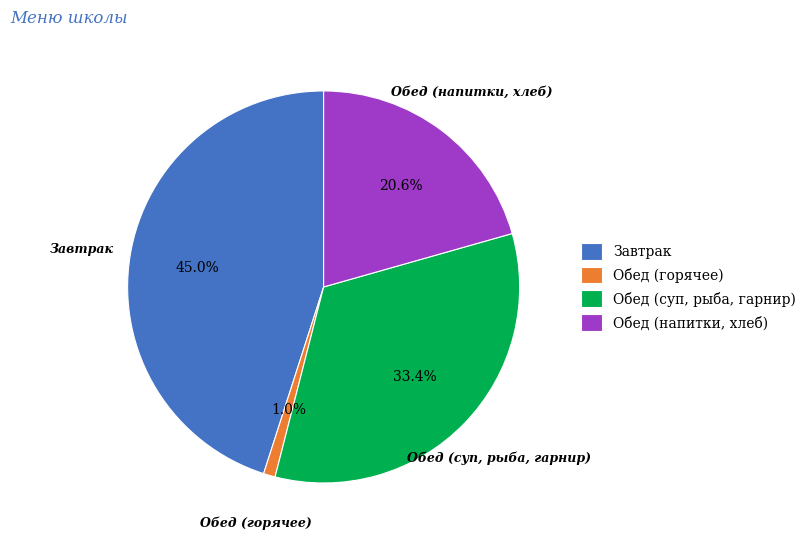

Which slice is the smallest?

Обед (горячее)